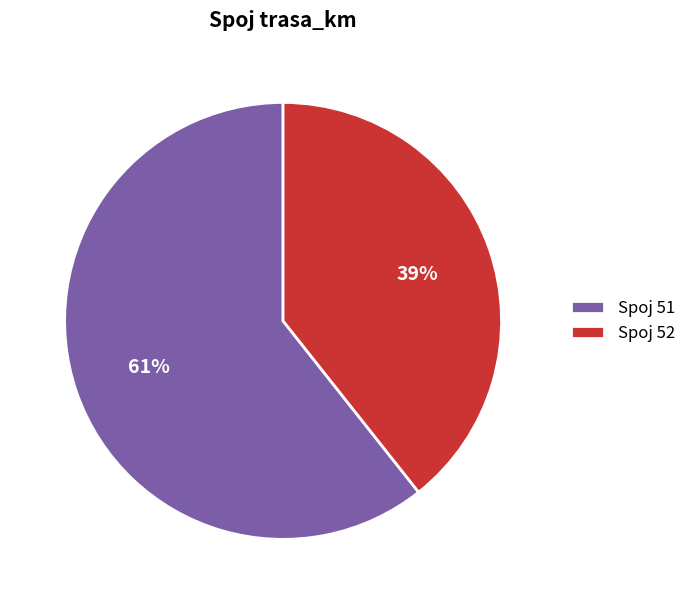

To the nearest percent, what is the combined percentage of Spoj 52 and Spoj 51?

100%